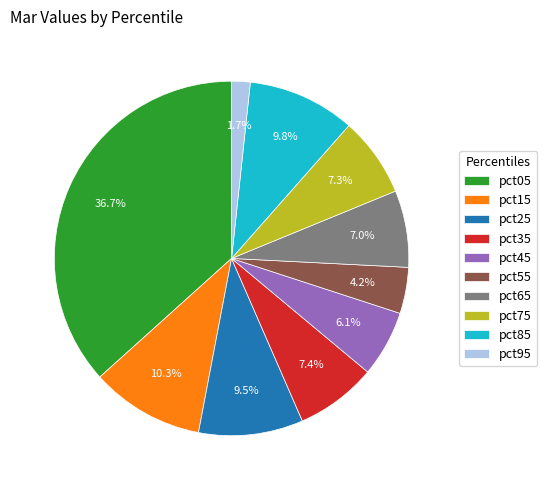

Between pct15 and pct85, which is larger?

pct15